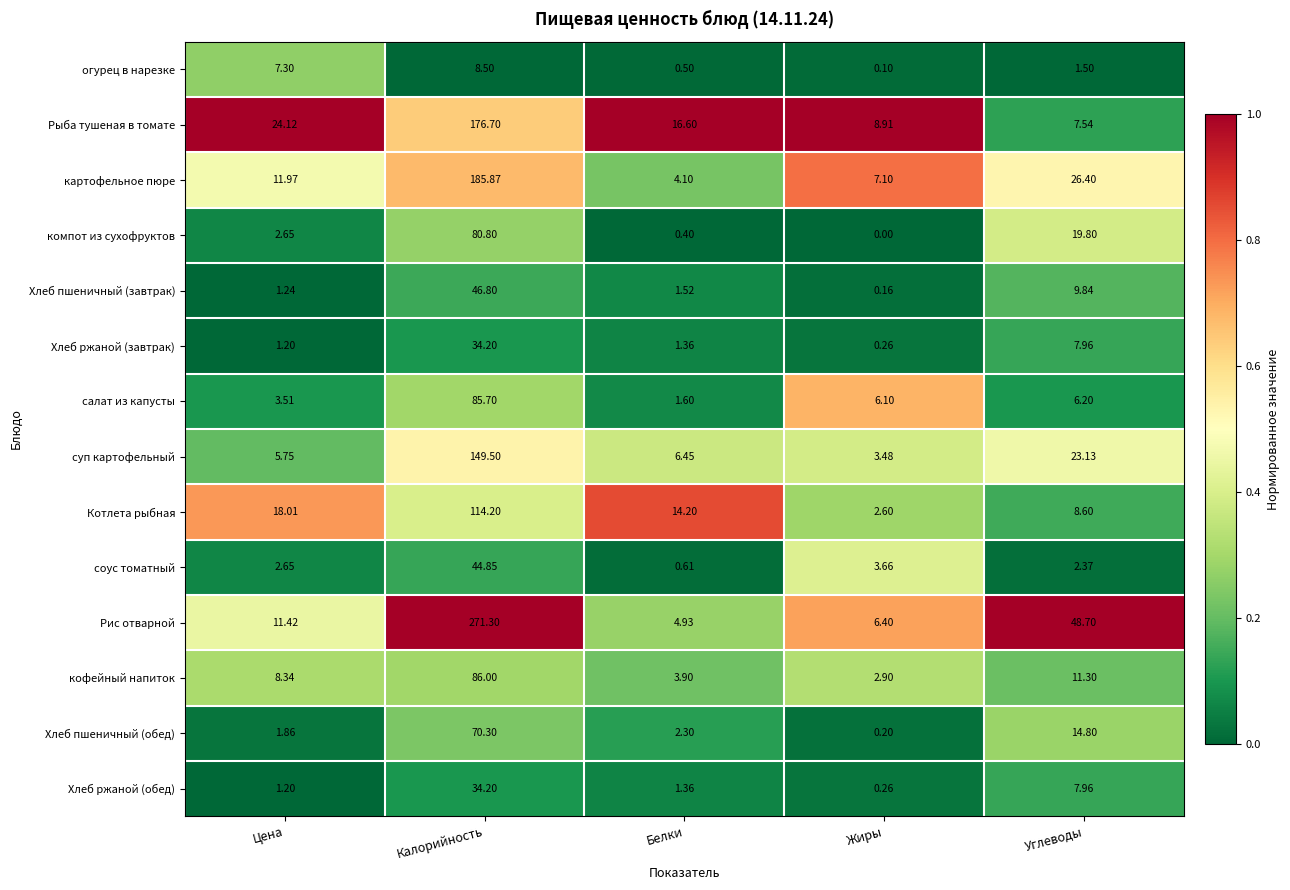

Which series has the largest total across all categories?

Рис отварной